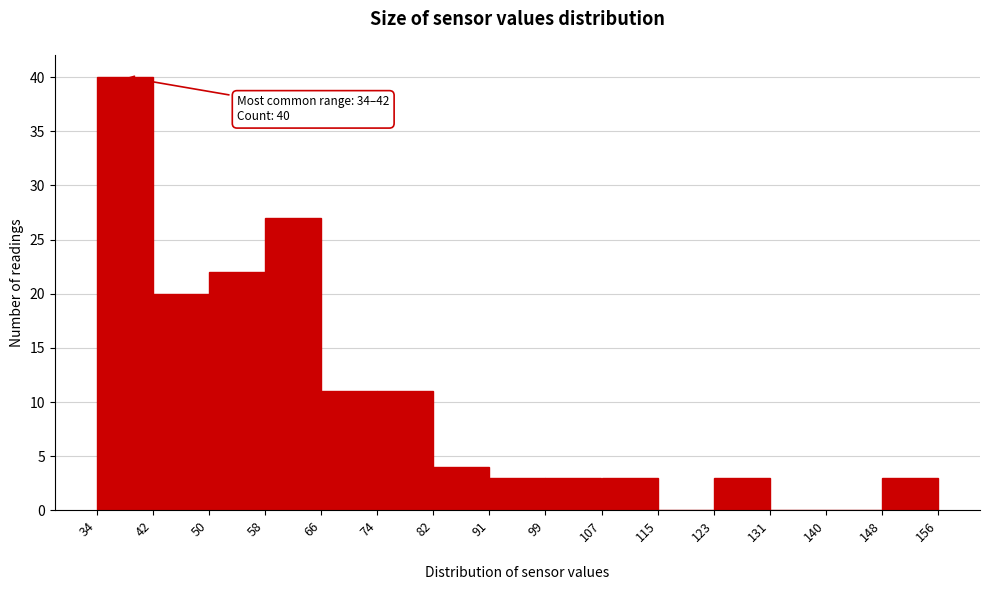

Over which range of the x-axis is the bar tallest?

34 to 42